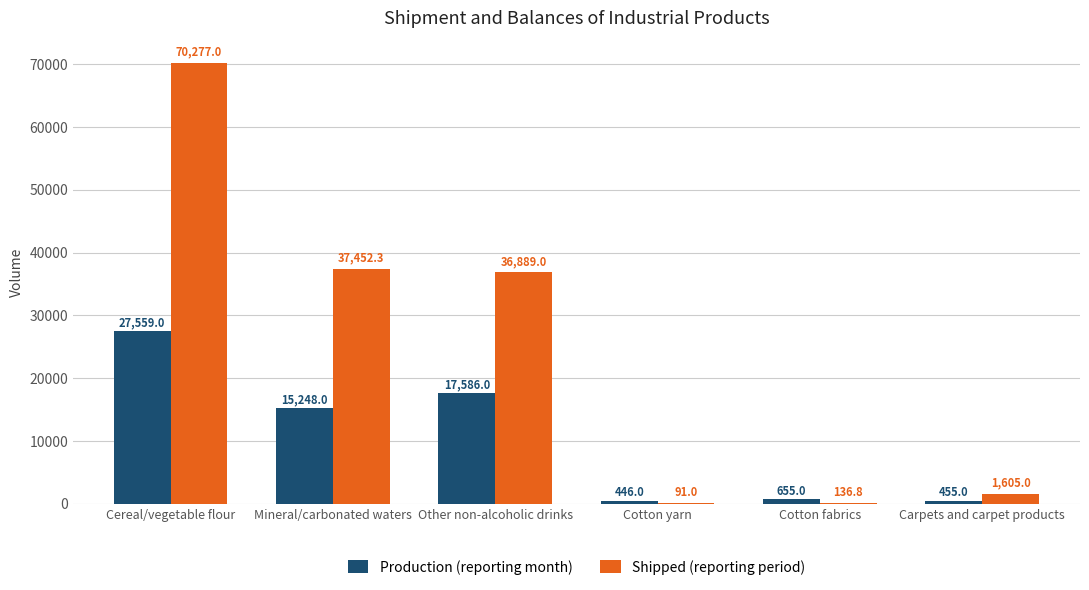

The Production (reporting month) series shows 15248.0 at Mineral/carbonated waters. True or false?

True